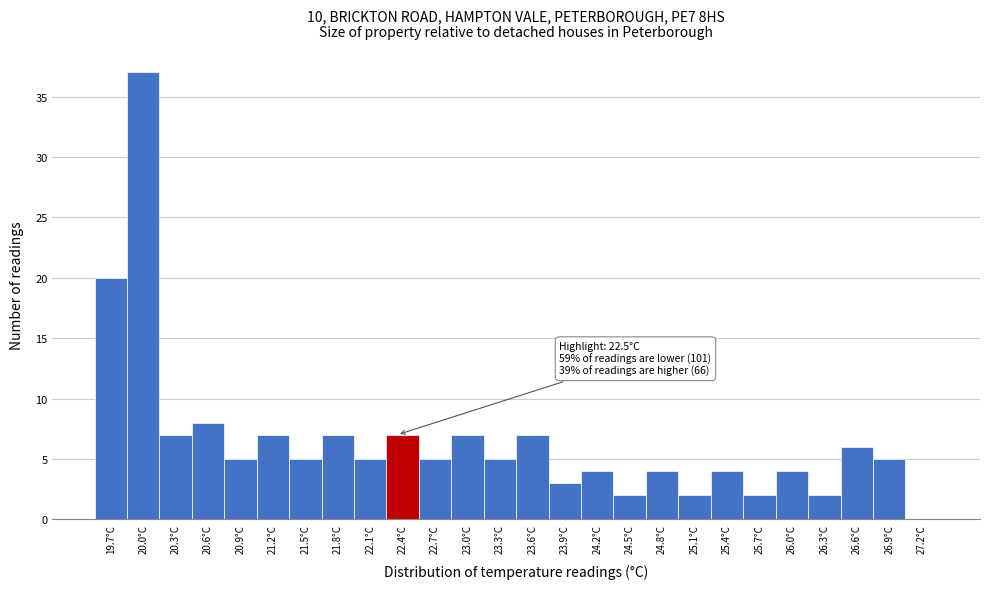

Reading left to right, extract all data points from this chart.

19.7°C=20	20.0°C=37	20.3°C=7	20.6°C=8	20.9°C=5	21.2°C=7	21.5°C=5	21.8°C=7	22.1°C=5	22.4°C=7	22.7°C=5	23.0°C=7	23.3°C=5	23.6°C=7	23.9°C=3	24.2°C=4	24.5°C=2	24.8°C=4	25.1°C=2	25.4°C=4	25.7°C=2	26.0°C=4	26.3°C=2	26.6°C=6	26.9°C=5	27.2°C=0